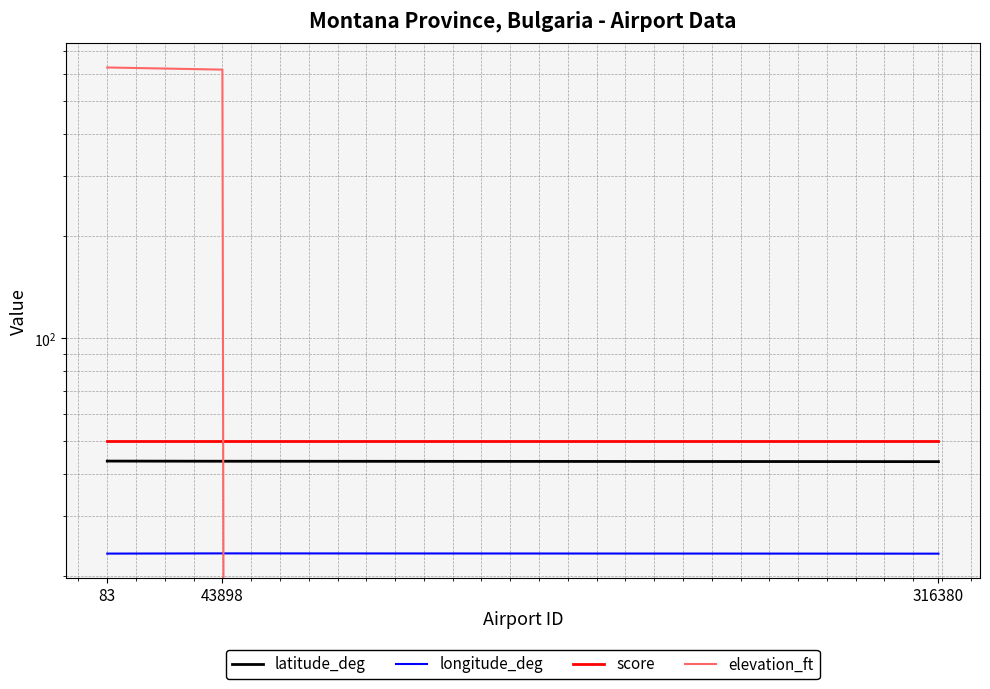

Is this an area chart (filled region under the line)?

No